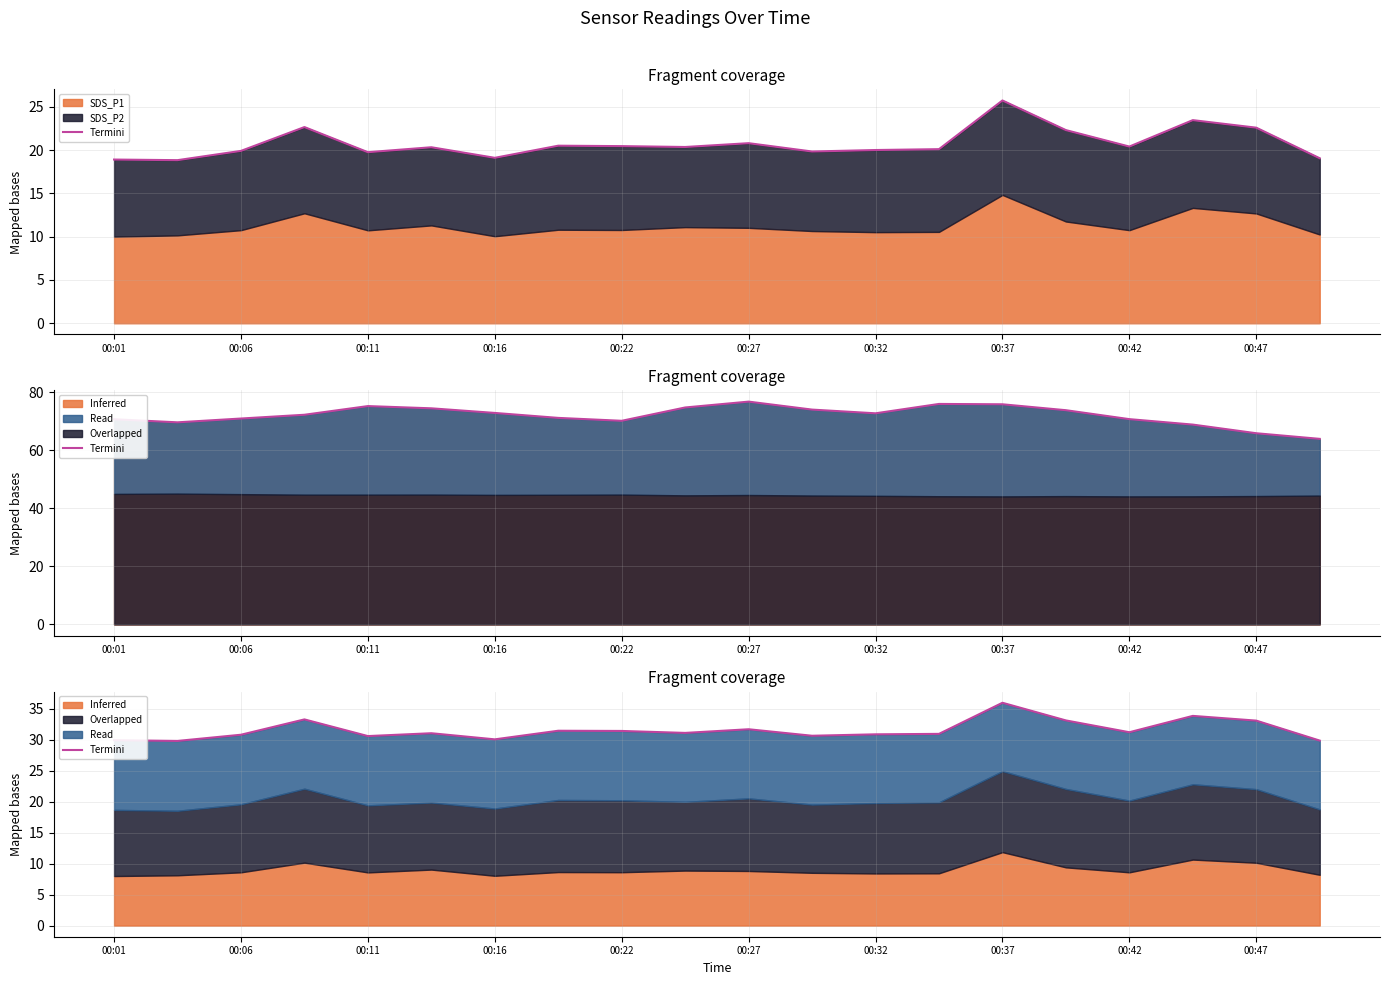

Which has a higher value, 00:37 or 13?

00:37